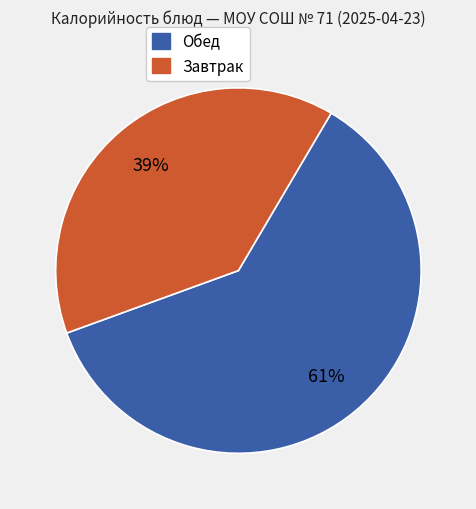

To the nearest percent, what is the difference between the largest and smallest slice percentages?

22%